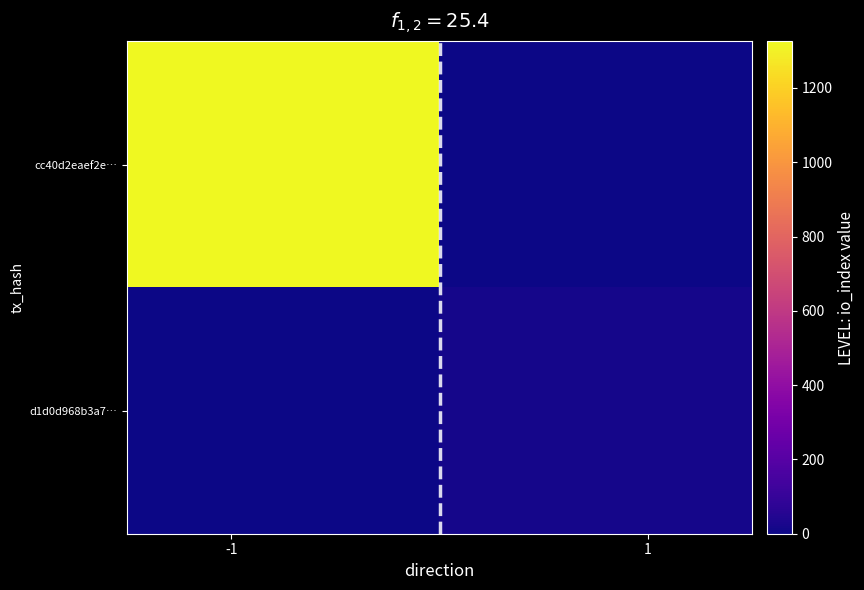

How many data points does each series have?

2